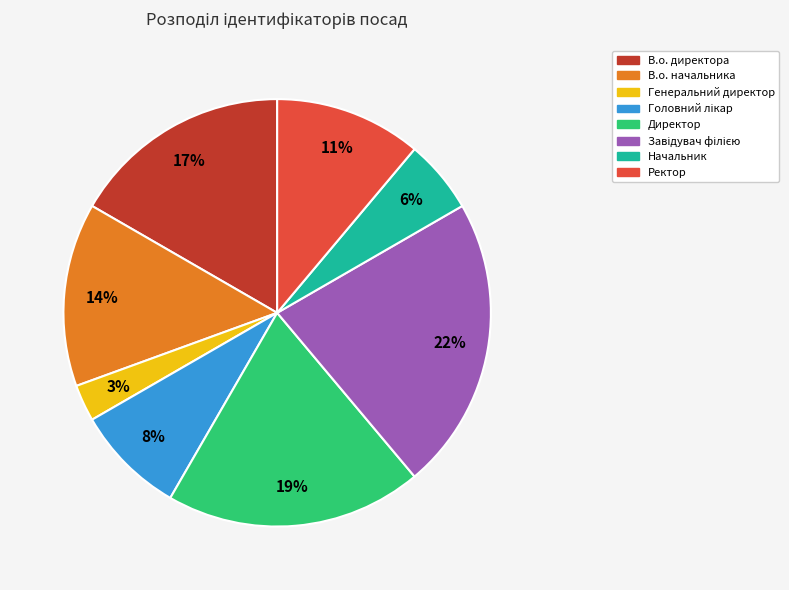

To the nearest percent, what portion does Ректор represent?

11%